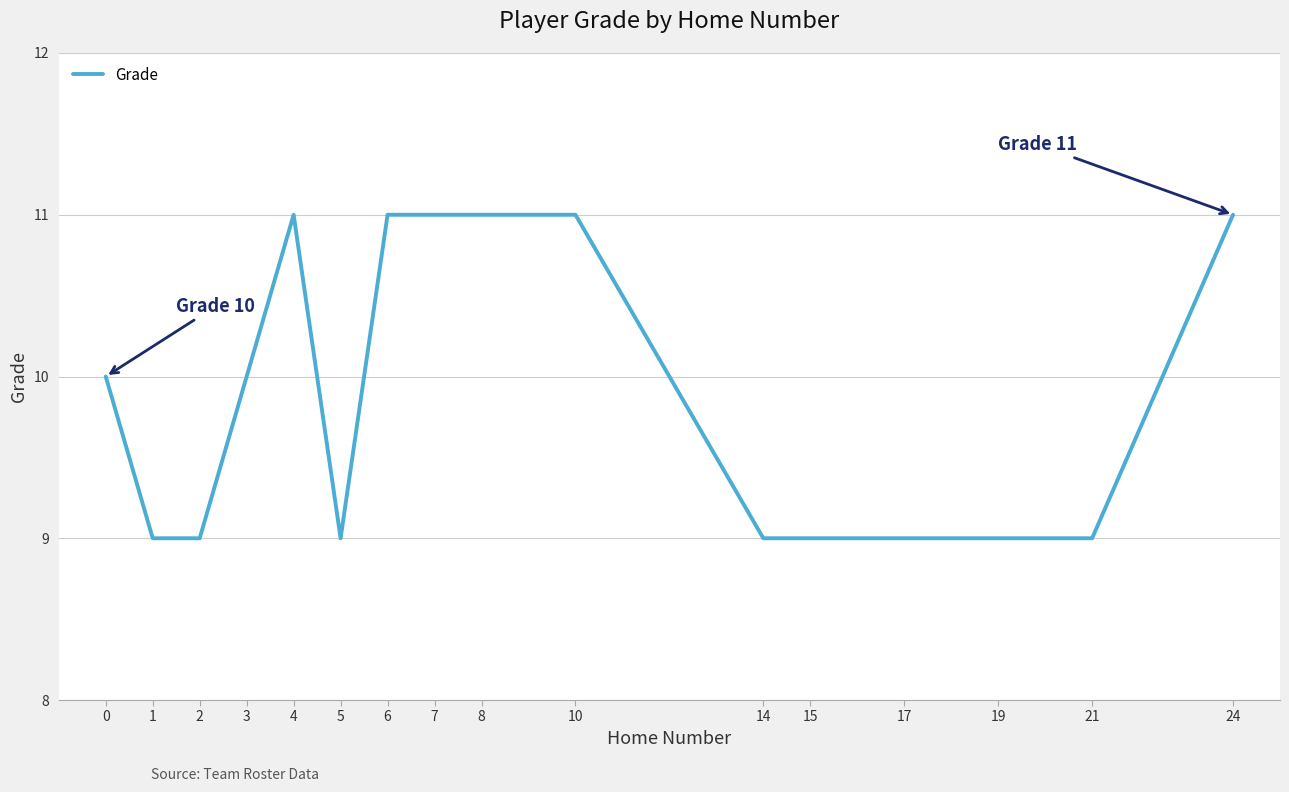

What is the smallest value displayed?

9